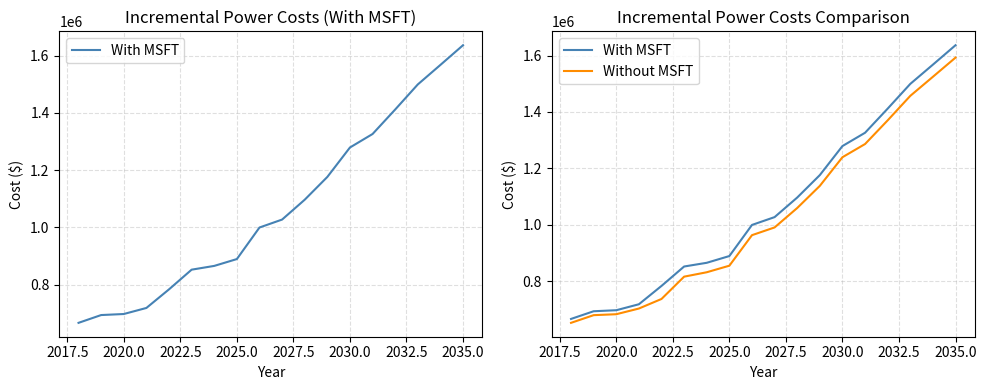

What is the value of the With MSFT point at the 17th from the left?

1567887.0